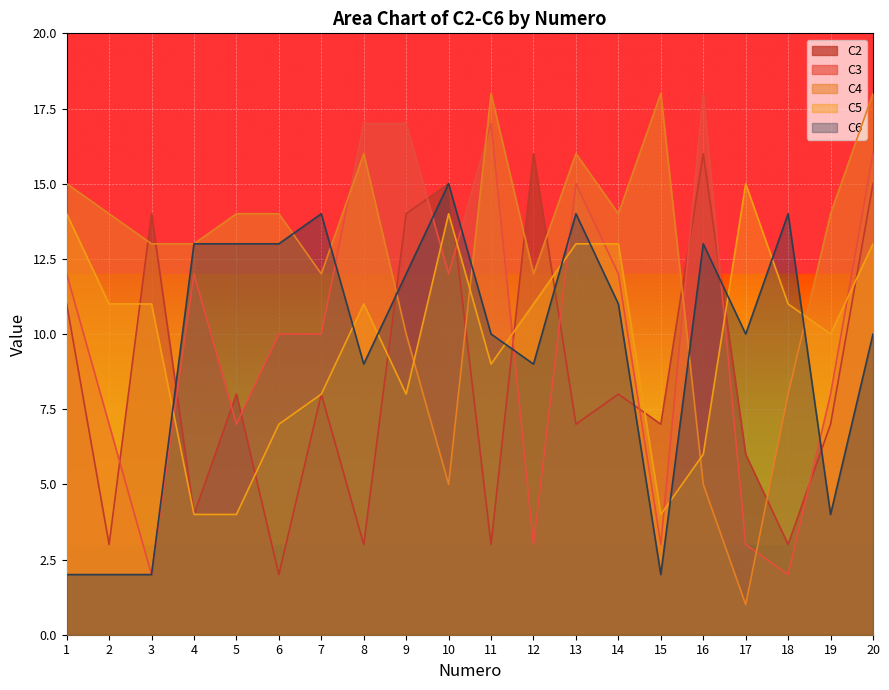

What is the difference between the maximum and minimum values in the C2 series?

14